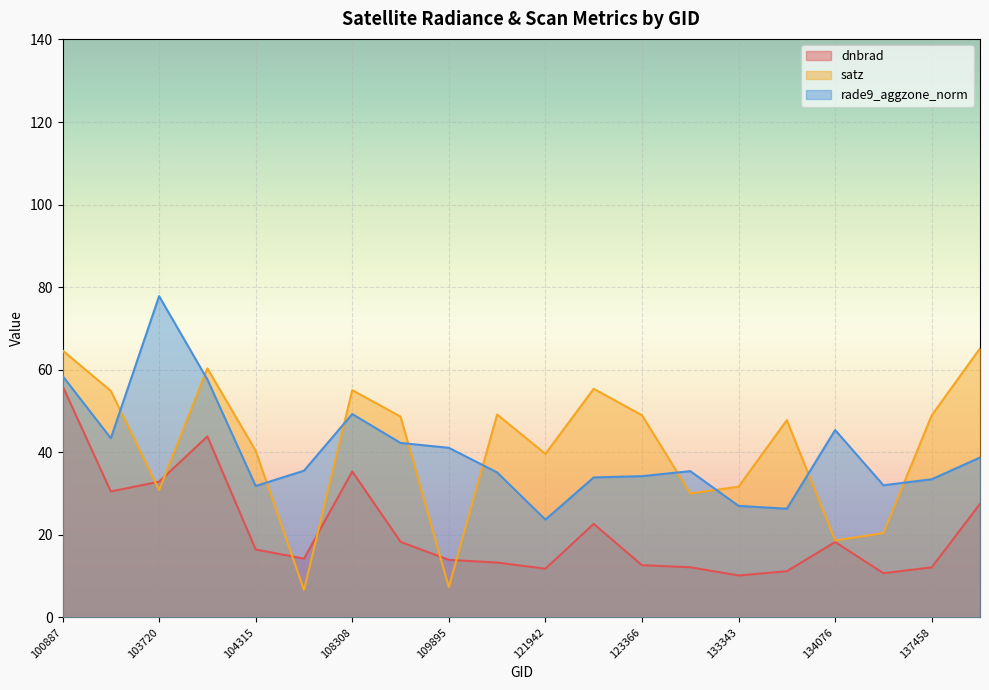

What is the sum of all rade9_aggzone_norm values?

802.3